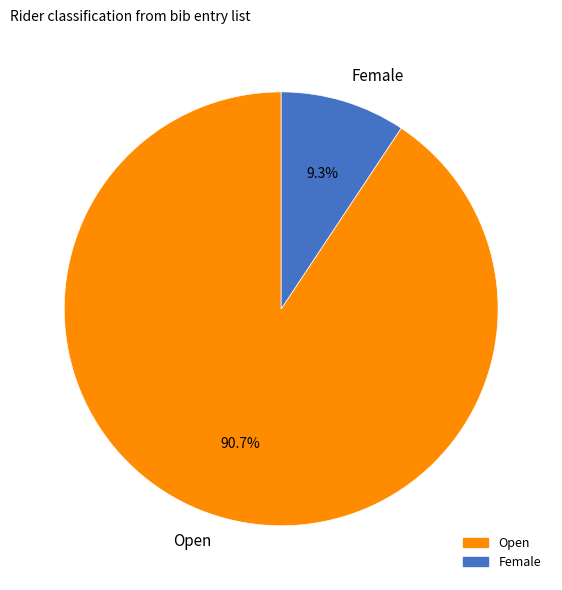

What is the smallest slice in the pie chart?

Female